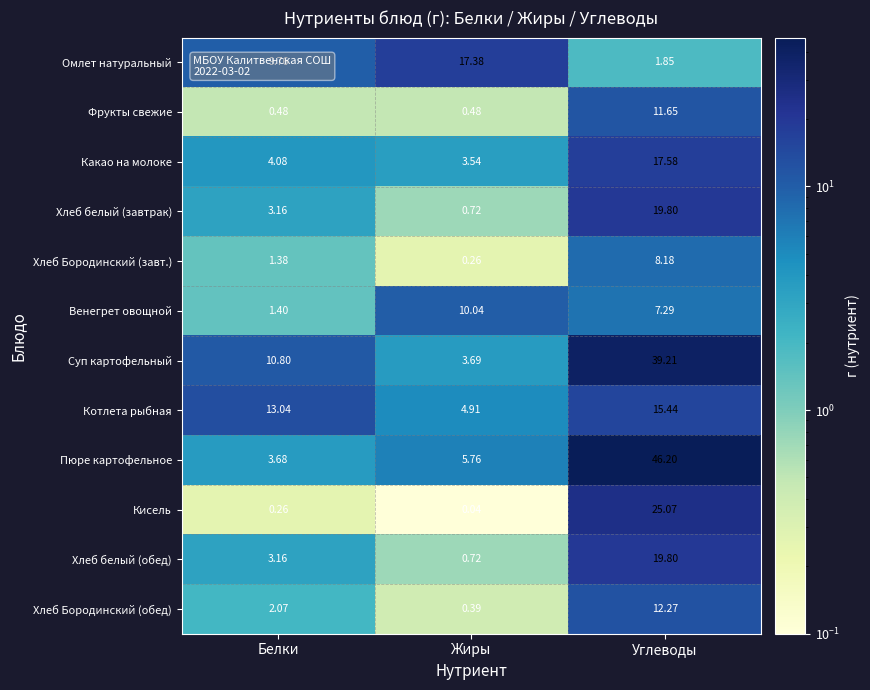

At which label does Венегрет овощной reach its minimum?

Белки